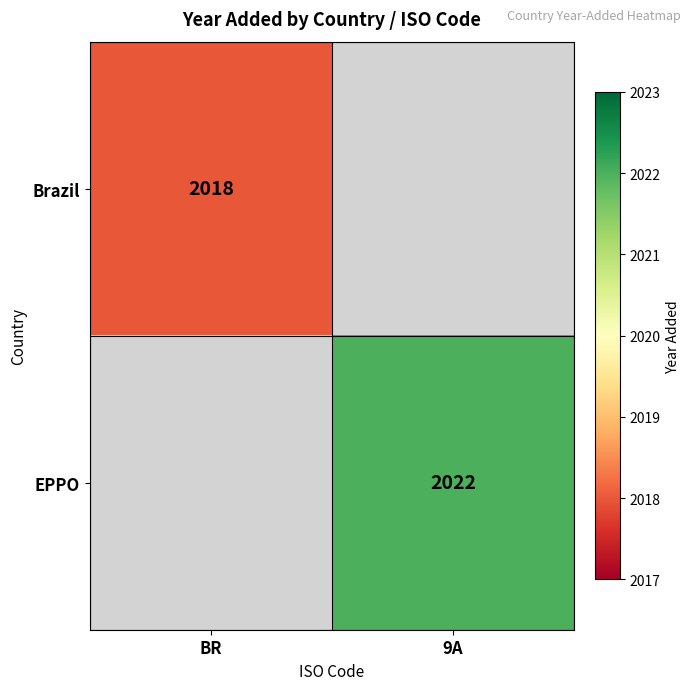

True or false: EPPO has a value of 2022 at 9A.

True